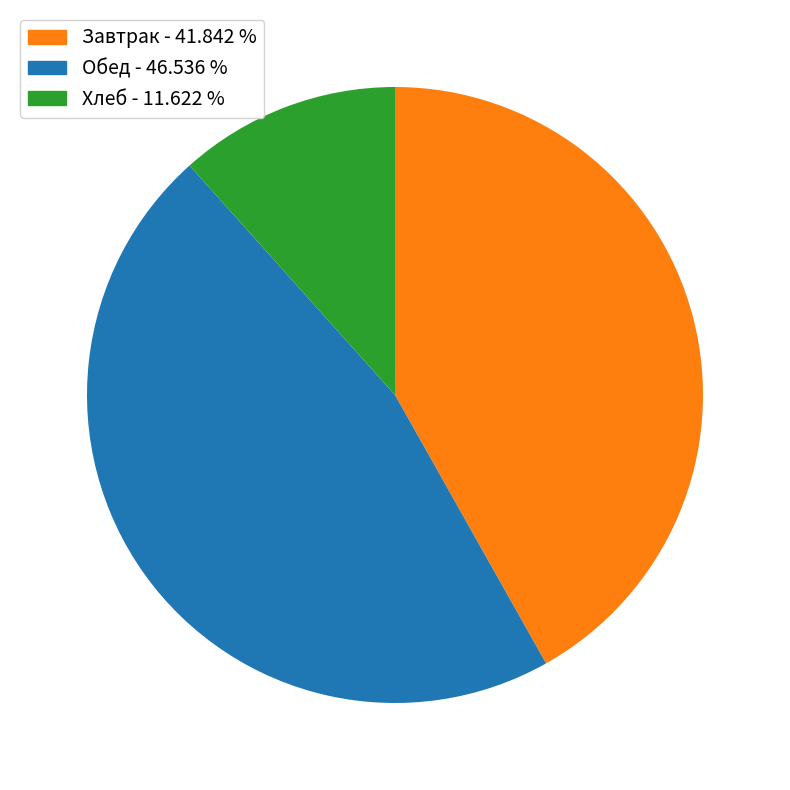

Is there any slice that represents more than half of the pie?

No